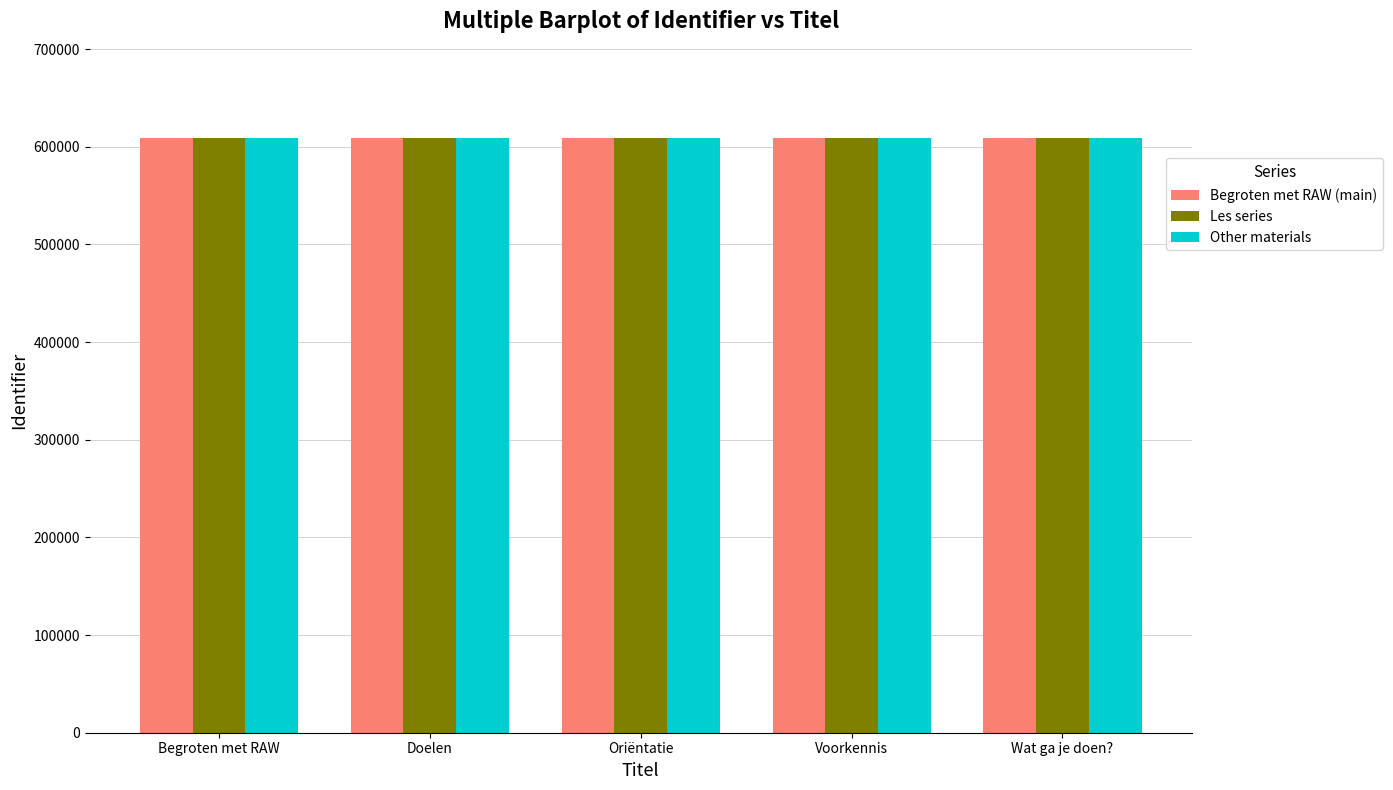

True or false: Other materials has a value of 867053 at Oriëntatie.

False